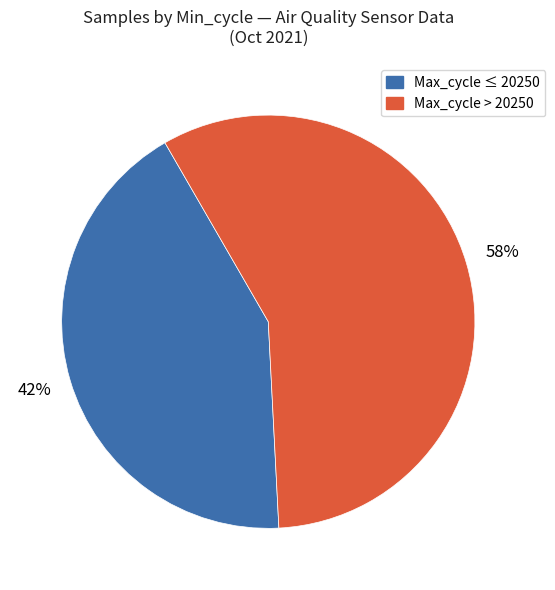

To the nearest percent, what is the average slice percentage?

50%